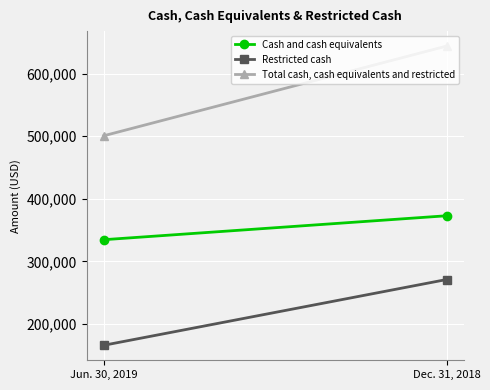

The value of Total cash, cash equivalents and restricted at Jun. 30, 2019 is 324028. True or false?

False